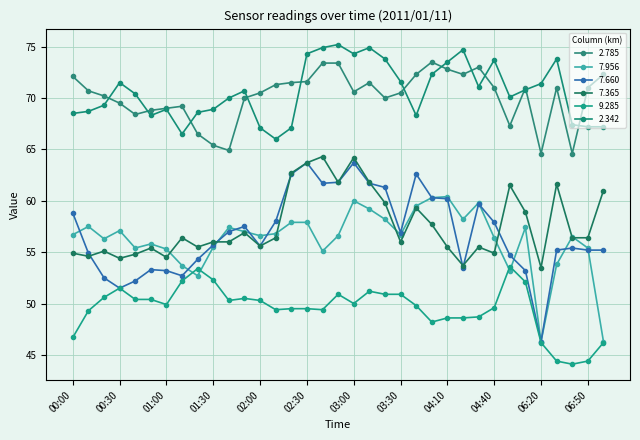

Reading left to right, list all the values displayed in this chart.

2.785: 00:00=72.1	00:10=70.7	00:20=70.2	00:30=69.5	00:40=68.4	00:50=68.8	01:00=69.0	01:10=69.2	01:20=66.5	01:30=65.4	01:40=64.9	01:50=70.0	02:00=70.5	02:10=71.3	02:20=71.5	02:30=71.6	02:40=73.4	02:50=73.4	03:00=70.6	03:10=71.5	03:20=70.0	03:30=70.5	03:40=72.3	04:00=73.5	04:10=72.8	04:20=72.3	04:30=73.0	04:40=71.0	05:20=67.3	06:10=71.0	06:20=64.6	06:30=71.0	06:40=64.6	06:50=71.0	07:00=72.3
7.956: 00:00=56.7	00:10=57.5	00:20=56.3	00:30=57.1	00:40=55.4	00:50=55.8	01:00=55.3	01:10=53.7	01:20=52.7	01:30=55.5	01:40=57.4	01:50=57.0	02:00=56.6	02:10=56.8	02:20=57.9	02:30=57.9	02:40=55.1	02:50=56.6	03:00=60.0	03:10=59.2	03:20=58.2	03:30=56.7	03:40=59.5	04:00=60.3	04:10=60.4	04:20=58.2	04:30=59.8	04:40=56.4	05:20=53.2	06:10=57.4	06:20=46.3	06:30=53.8	06:40=56.5	06:50=55.4	07:00=46.3
7.660: 00:00=58.8	00:10=54.9	00:20=52.5	00:30=51.5	00:40=52.2	00:50=53.3	01:00=53.2	01:10=52.7	01:20=54.3	01:30=55.7	01:40=57.0	01:50=57.5	02:00=55.6	02:10=58.0	02:20=62.6	02:30=63.7	02:40=61.7	02:50=61.8	03:00=63.7	03:10=61.7	03:20=61.3	03:30=56.9	03:40=62.6	04:00=60.3	04:10=60.2	04:20=53.5	04:30=59.7	04:40=57.9	05:20=54.7	06:10=53.2	06:20=46.3	06:30=55.2	06:40=55.4	06:50=55.2	07:00=55.2
7.365: 00:00=54.9	00:10=54.6	00:20=55.1	00:30=54.4	00:40=54.8	00:50=55.4	01:00=54.5	01:10=56.4	01:20=55.5	01:30=56.0	01:40=56.0	01:50=56.9	02:00=55.6	02:10=56.4	02:20=62.7	02:30=63.7	02:40=64.3	02:50=61.8	03:00=64.2	03:10=61.8	03:20=59.8	03:30=56.0	03:40=59.3	04:00=57.7	04:10=55.5	04:20=53.7	04:30=55.5	04:40=54.9	05:20=61.5	06:10=58.9	06:20=53.5	06:30=61.6	06:40=56.4	06:50=56.4	07:00=61.0
9.285: 00:00=46.7	00:10=49.3	00:20=50.6	00:30=51.5	00:40=50.4	00:50=50.4	01:00=49.9	01:10=52.2	01:20=53.4	01:30=52.3	01:40=50.3	01:50=50.5	02:00=50.3	02:10=49.4	02:20=49.5	02:30=49.5	02:40=49.4	02:50=50.9	03:00=50.0	03:10=51.2	03:20=50.9	03:30=50.9	03:40=49.8	04:00=48.2	04:10=48.6	04:20=48.6	04:30=48.7	04:40=49.6	05:20=53.6	06:10=52.1	06:20=46.2	06:30=44.4	06:40=44.1	06:50=44.4	07:00=46.2
2.342: 00:00=68.5	00:10=68.7	00:20=69.3	00:30=71.5	00:40=70.4	00:50=68.3	01:00=68.9	01:10=66.5	01:20=68.6	01:30=68.9	01:40=70.0	01:50=70.7	02:00=67.1	02:10=66.0	02:20=67.1	02:30=74.3	02:40=74.9	02:50=75.2	03:00=74.3	03:10=74.9	03:20=73.8	03:30=71.6	03:40=68.3	04:00=72.3	04:10=73.5	04:20=74.7	04:30=71.1	04:40=73.7	05:20=70.1	06:10=70.8	06:20=71.4	06:30=73.8	06:40=67.4	06:50=67.2	07:00=67.2